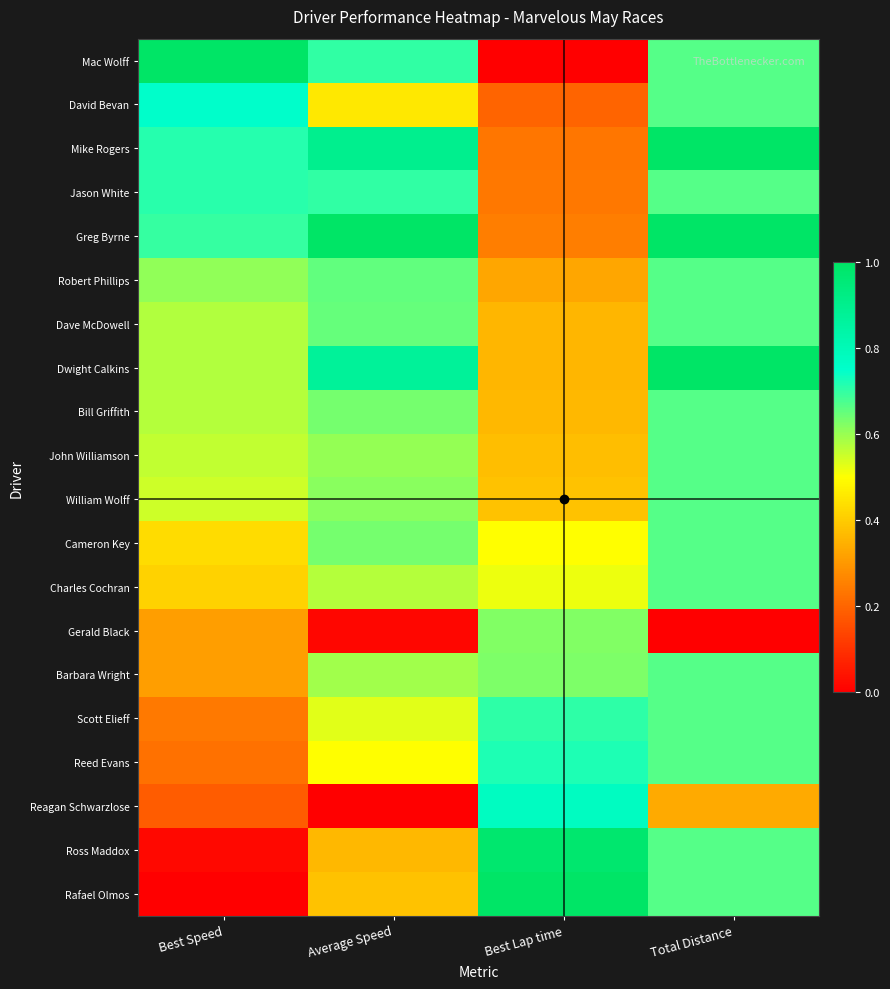

Between Best Lap time and Average Speed, which is larger?

Average Speed